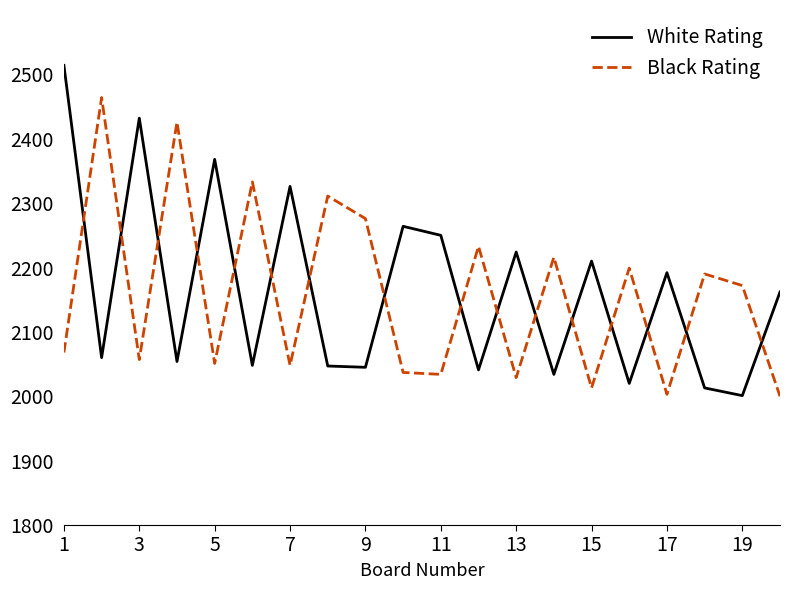

How many times do Black Rating and White Rating cross each other?

16